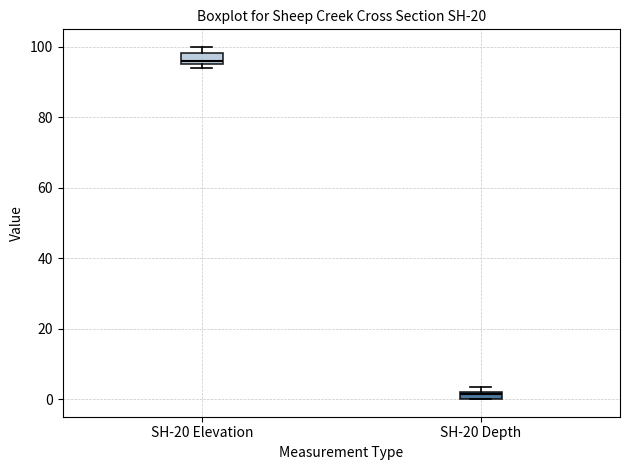

Where is the lower edge of the box for SH-20 Elevation on the y-axis? The values are not printed on the chart, so give them approximately, as read against the axis.

96